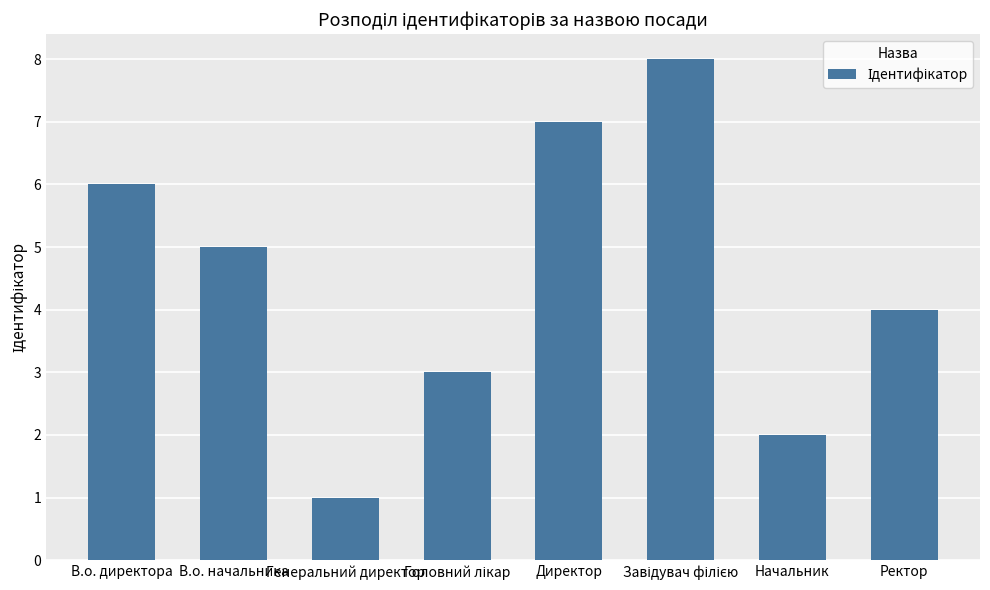

What is the sum of all values?

36